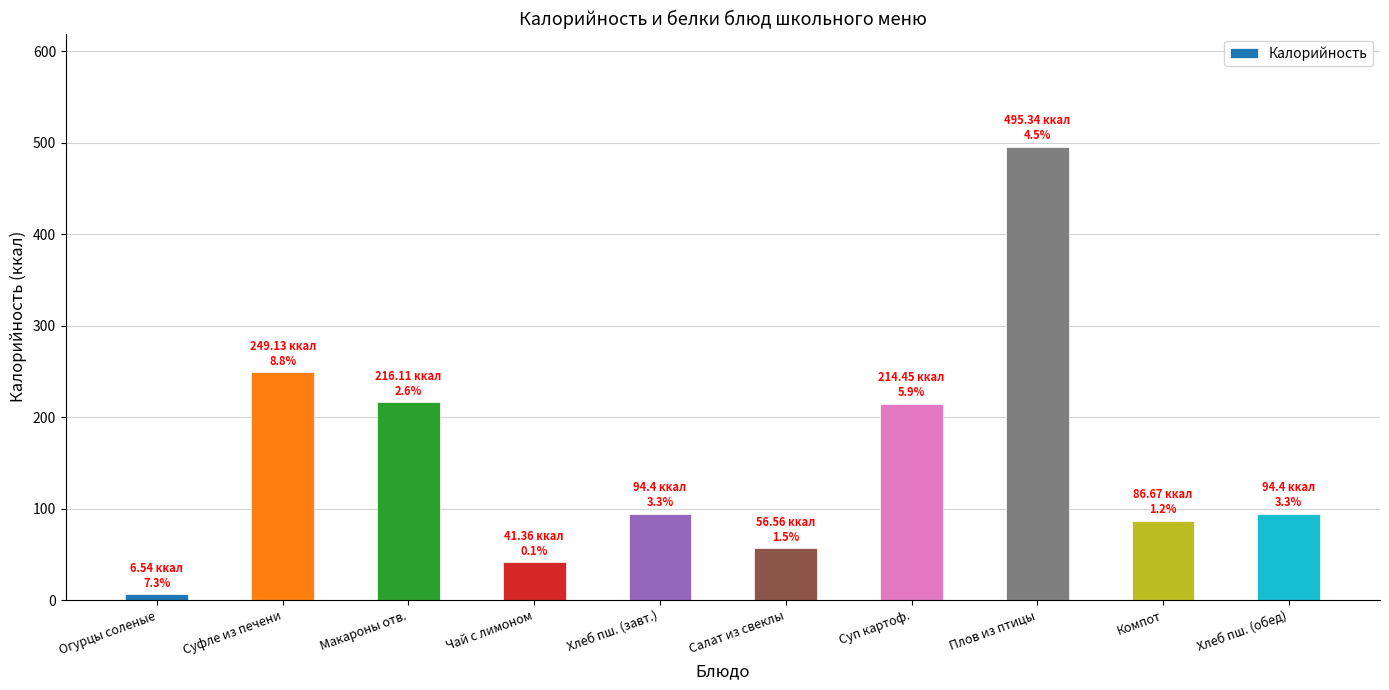

What is the greatest value displayed?

495.3